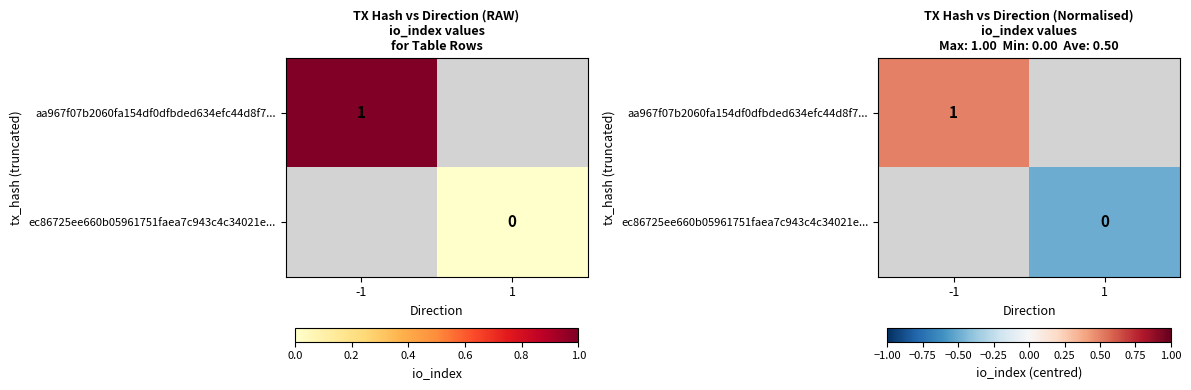

How many categories are shown in the chart?

2